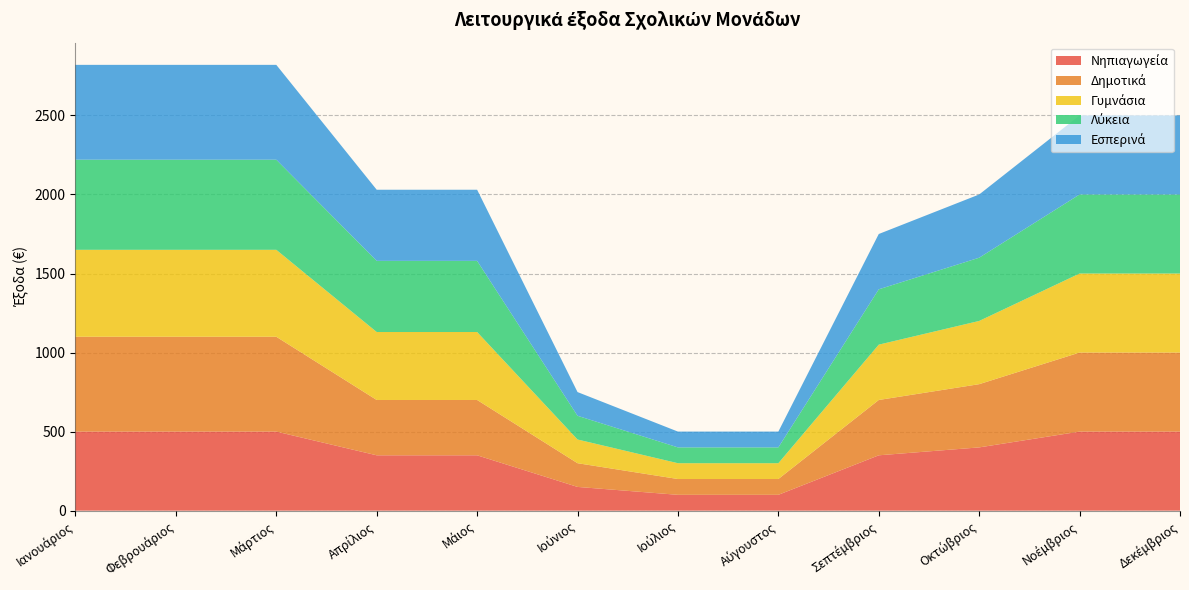

Reading left to right, list all the values displayed in this chart.

Νηπιαγωγεία: Ιανουάριος=500	Φεβρουάριος=500	Μάρτιος=500	Απρίλιος=350	Μάιος=350	Ιούνιος=150	Ιούλιος=100	Αύγουστος=100	Σεπτέμβριος=350	Οκτώβριος=400	Νοέμβριος=500	Δεκέμβριος=500
Δημοτικά: Ιανουάριος=600	Φεβρουάριος=600	Μάρτιος=600	Απρίλιος=350	Μάιος=350	Ιούνιος=150	Ιούλιος=100	Αύγουστος=100	Σεπτέμβριος=350	Οκτώβριος=400	Νοέμβριος=500	Δεκέμβριος=500
Γυμνάσια: Ιανουάριος=550	Φεβρουάριος=550	Μάρτιος=550	Απρίλιος=430	Μάιος=430	Ιούνιος=150	Ιούλιος=100	Αύγουστος=100	Σεπτέμβριος=350	Οκτώβριος=400	Νοέμβριος=500	Δεκέμβριος=500
Λύκεια: Ιανουάριος=570	Φεβρουάριος=570	Μάρτιος=570	Απρίλιος=450	Μάιος=450	Ιούνιος=150	Ιούλιος=100	Αύγουστος=100	Σεπτέμβριος=350	Οκτώβριος=400	Νοέμβριος=500	Δεκέμβριος=500
Εσπερινά: Ιανουάριος=600	Φεβρουάριος=600	Μάρτιος=600	Απρίλιος=450	Μάιος=450	Ιούνιος=150	Ιούλιος=100	Αύγουστος=100	Σεπτέμβριος=350	Οκτώβριος=400	Νοέμβριος=500	Δεκέμβριος=500